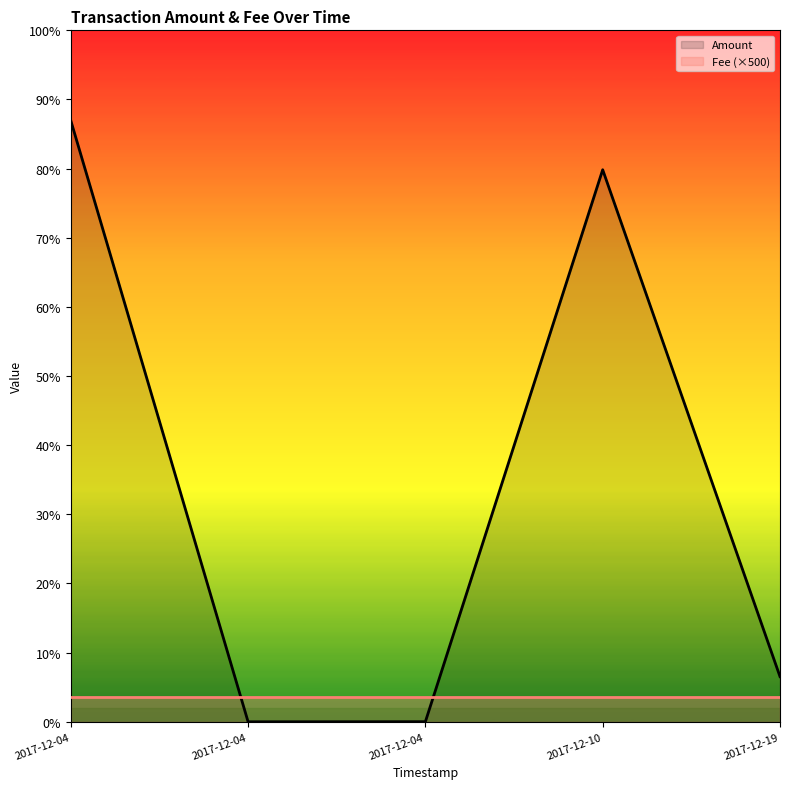

Between 2017-12-04 and 2017-12-19, which is larger?

2017-12-04